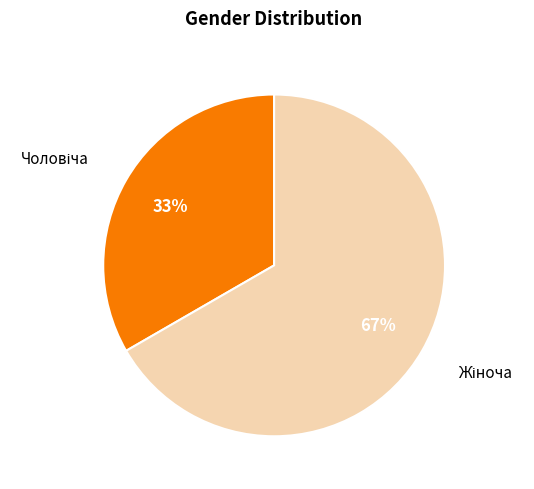

Is there a majority slice in this chart?

Yes